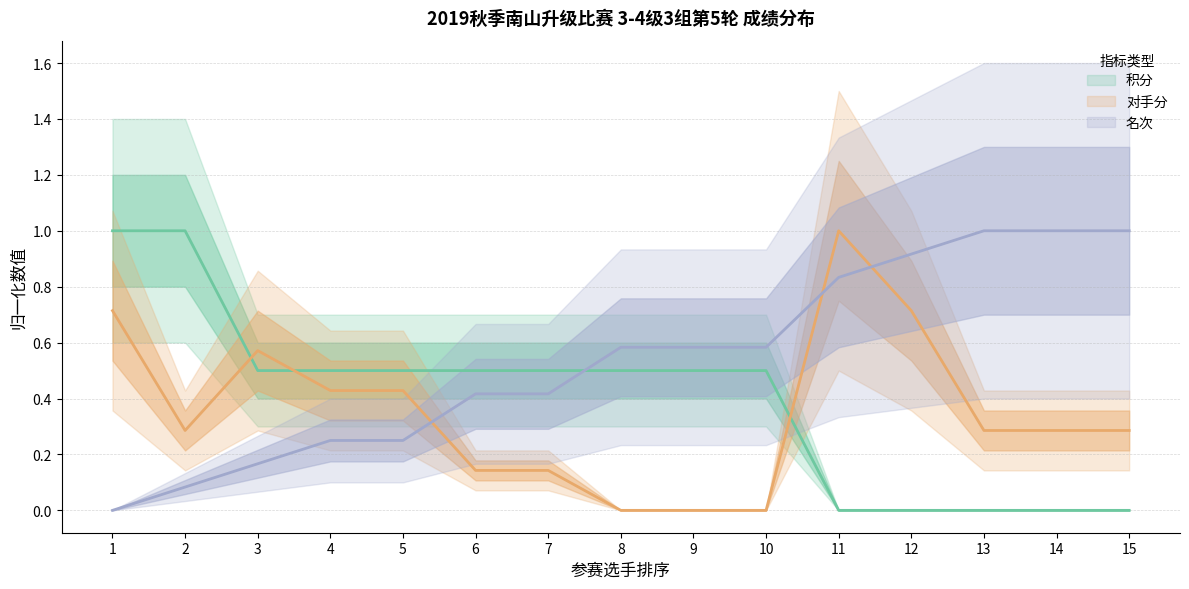

Reading left to right, transcribe all the data shown in this chart.

积分: 1=1.0	2=1.0	3=0.5	4=0.5	5=0.5	6=0.5	7=0.5	8=0.5	9=0.5	10=0.5	11=0.0	12=0.0	13=0.0	14=0.0	15=0.0
对手分: 1=0.7	2=0.3	3=0.6	4=0.4	5=0.4	6=0.1	7=0.1	8=0.0	9=0.0	10=0.0	11=1.0	12=0.7	13=0.3	14=0.3	15=0.3
名次: 1=0.0	2=0.1	3=0.2	4=0.2	5=0.2	6=0.4	7=0.4	8=0.6	9=0.6	10=0.6	11=0.8	12=0.9	13=1.0	14=1.0	15=1.0